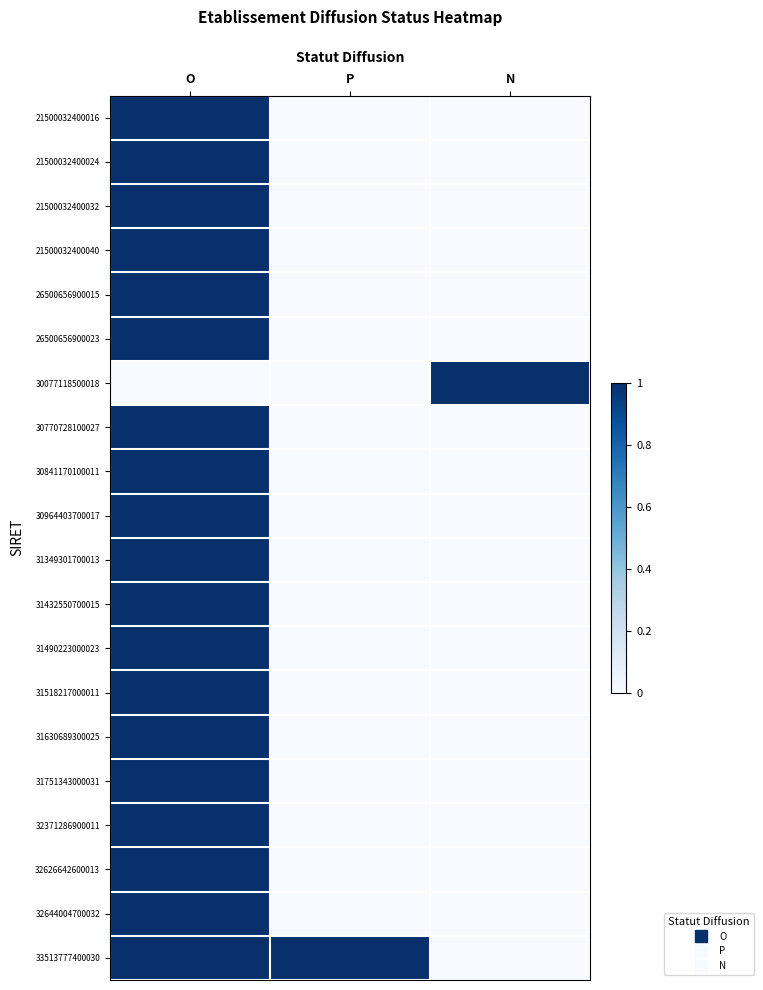

Which has a higher value, N or P?

N